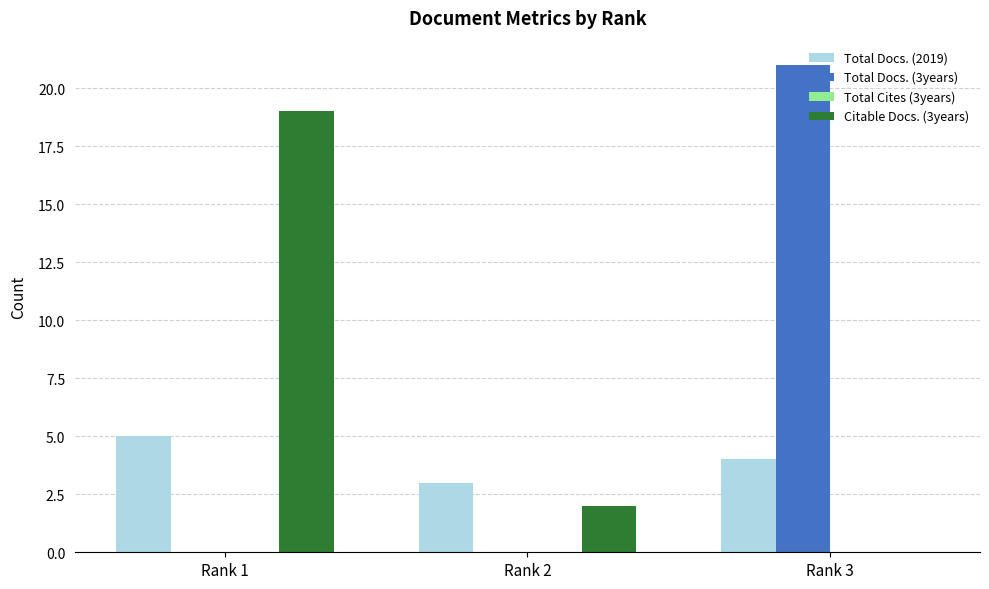

At which label does Citable Docs. (3years) reach its peak?

Rank 1